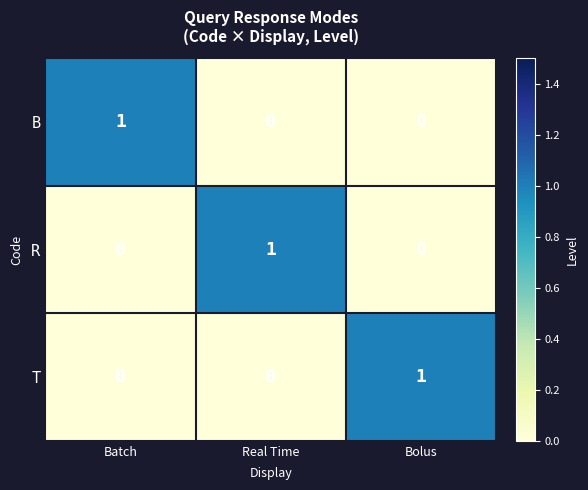

What is the greatest value displayed?

1